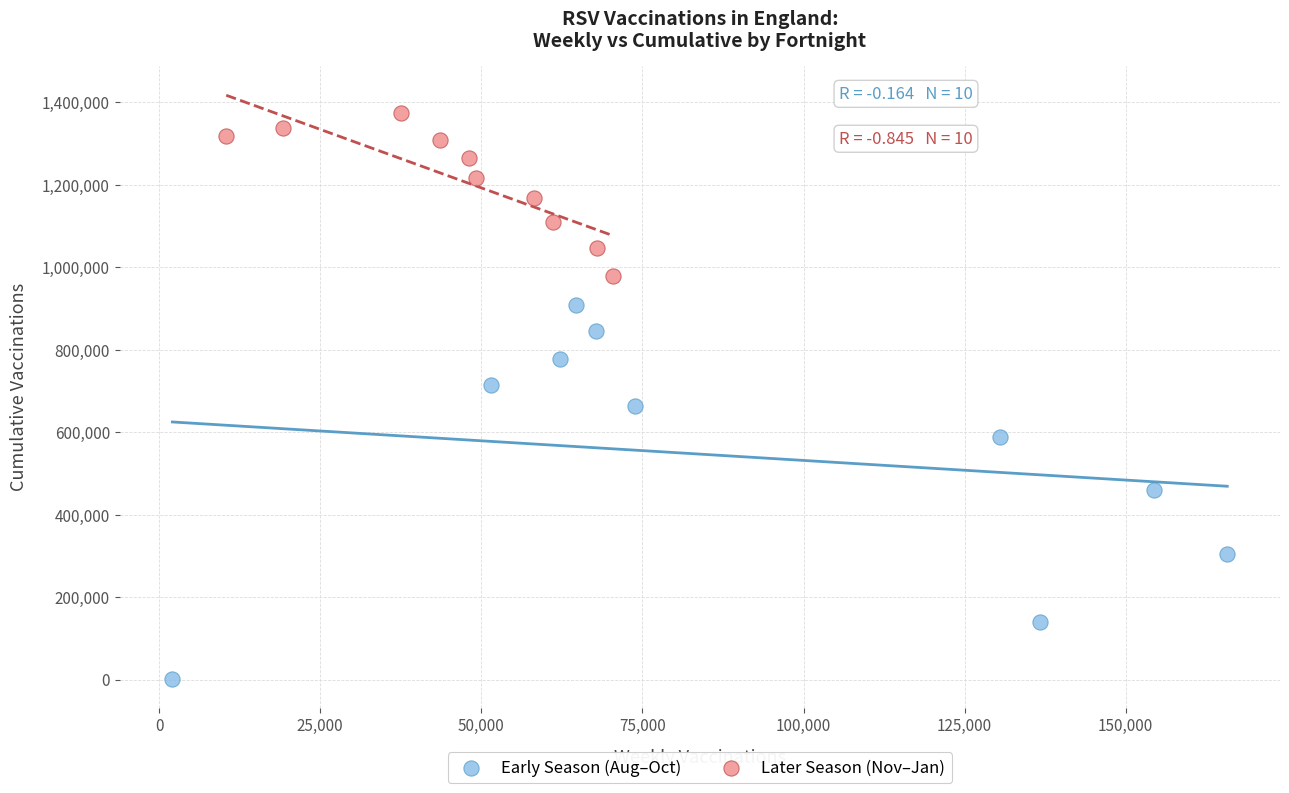

Which series has the widest spread of Y values?

Early Season (Aug–Oct)